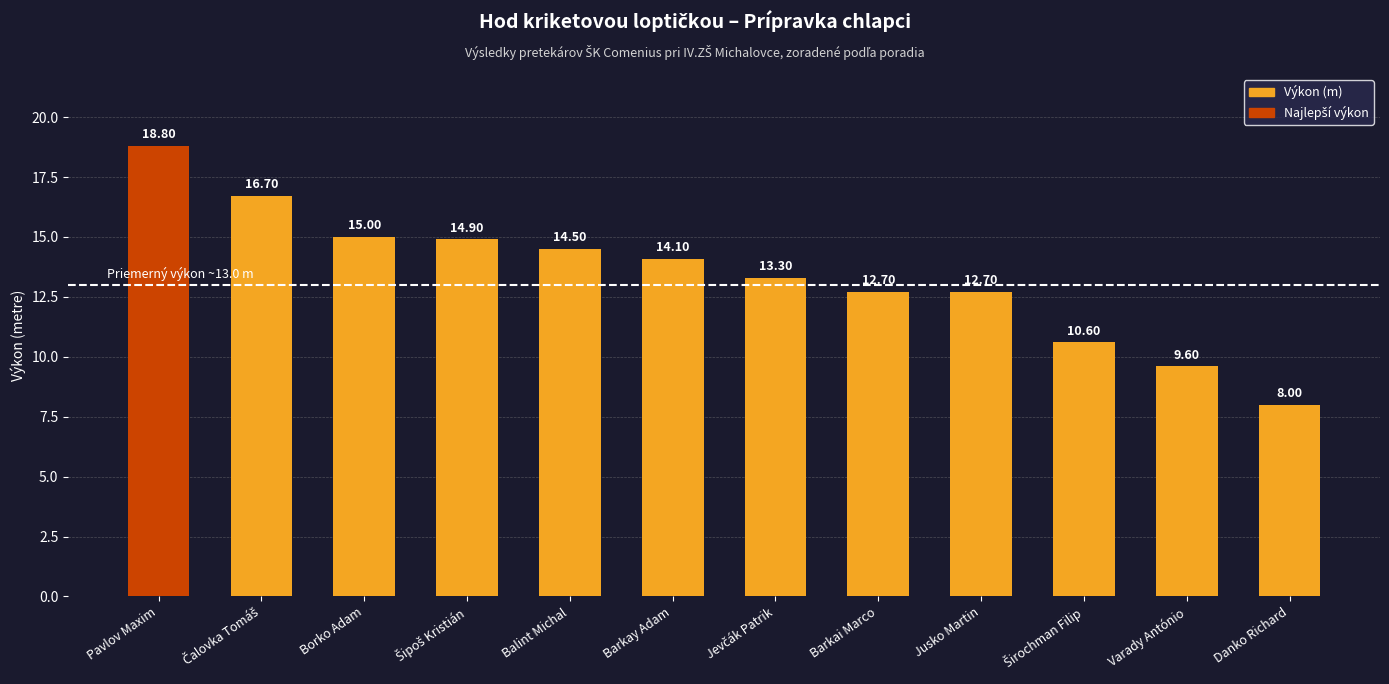

What is the difference between the maximum and minimum values?

10.8